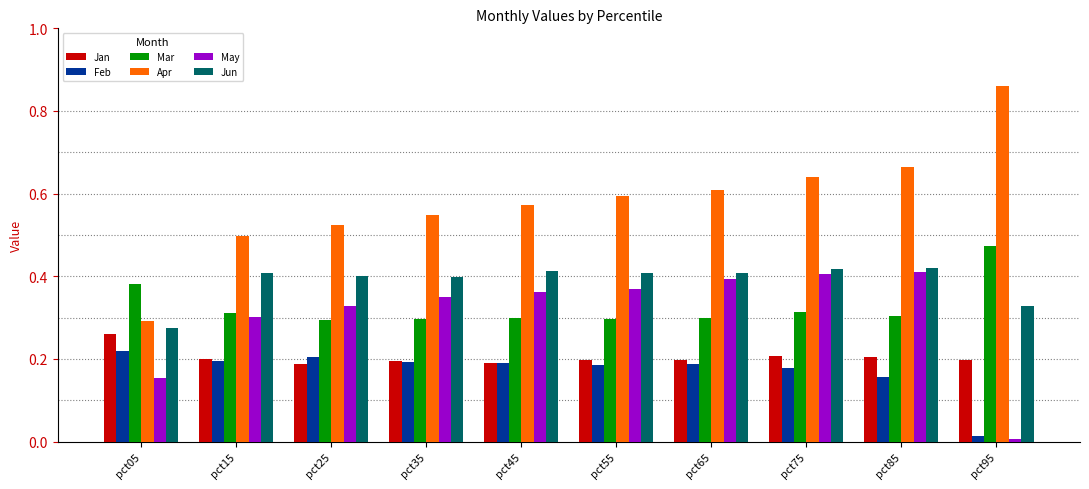

At which category does the chart reach its minimum across all series?

pct95